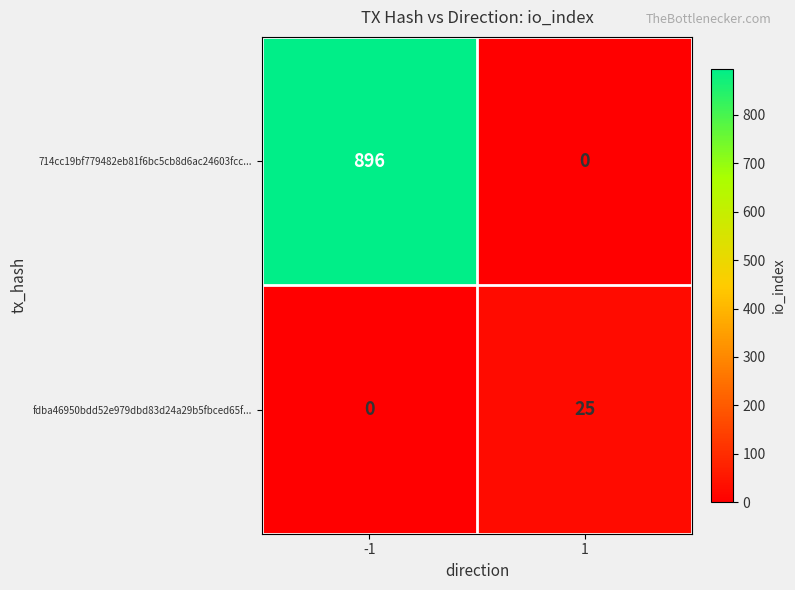

True or false: 714cc19bf779482eb81f6bc5cb8d6ac24603fcc... has a value of -279 at 1.

False